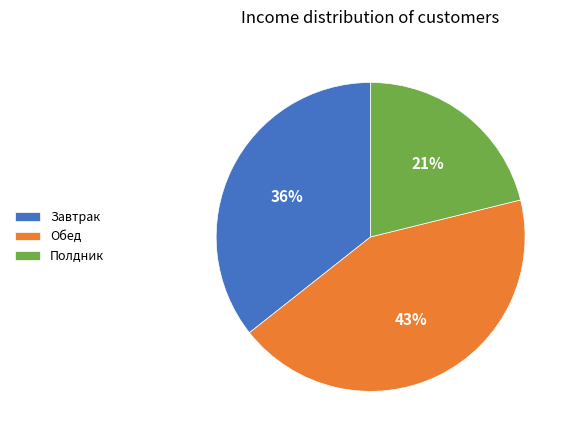

Which slice is the smallest?

Полдник